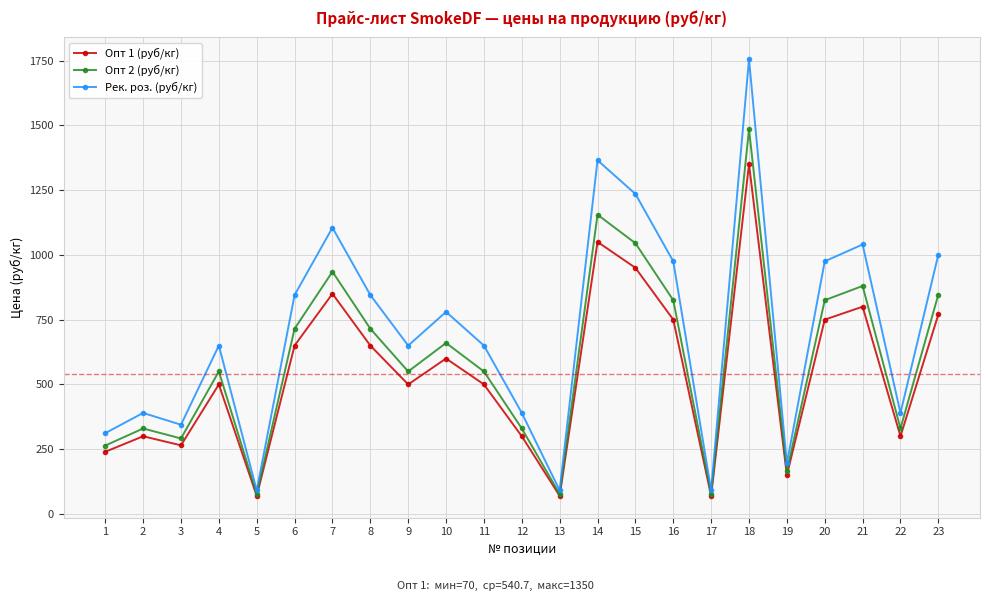

Which series has the widest spread of values?

Рек. роз. (руб/кг)